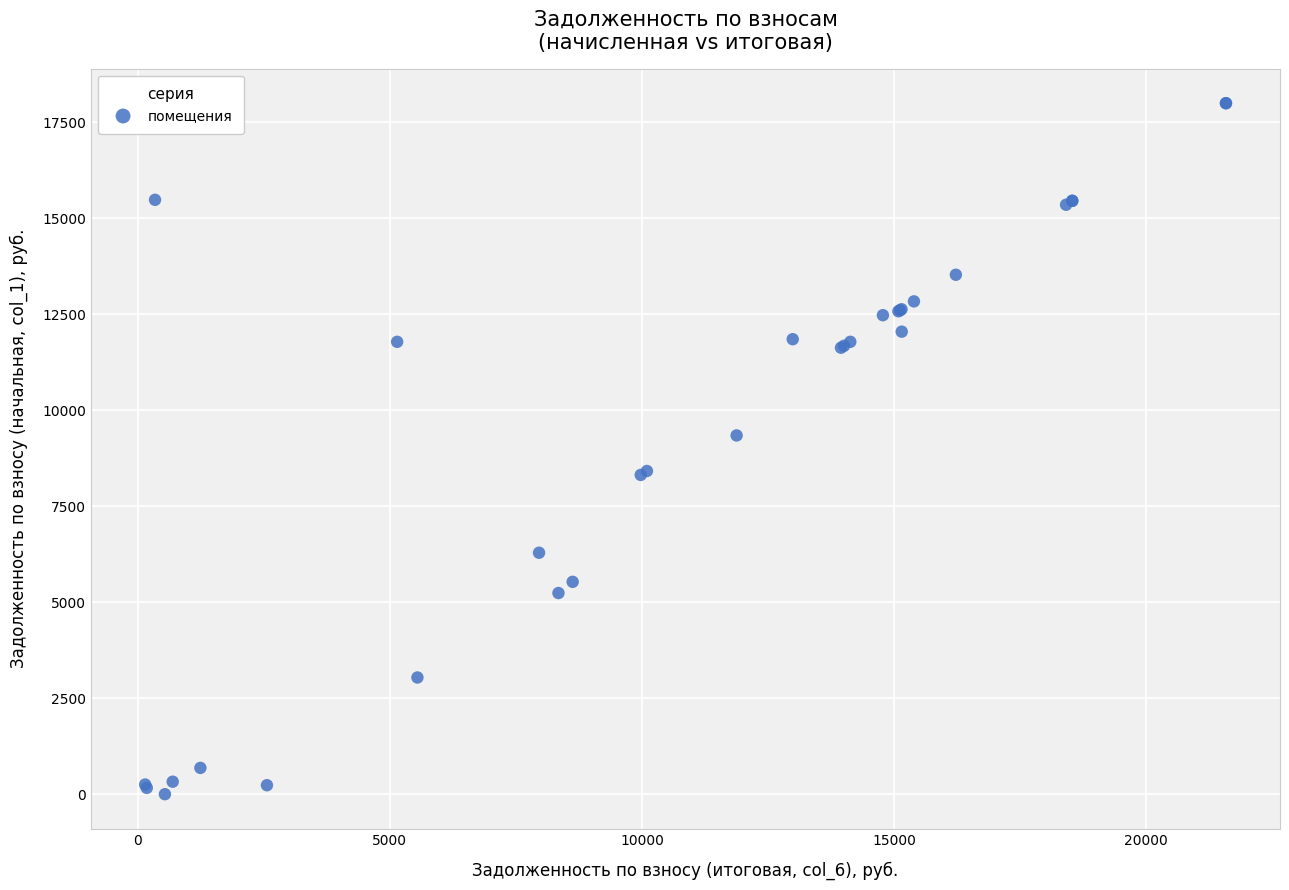

What Y value in the scatter plot is closest to 9003?

9348.8